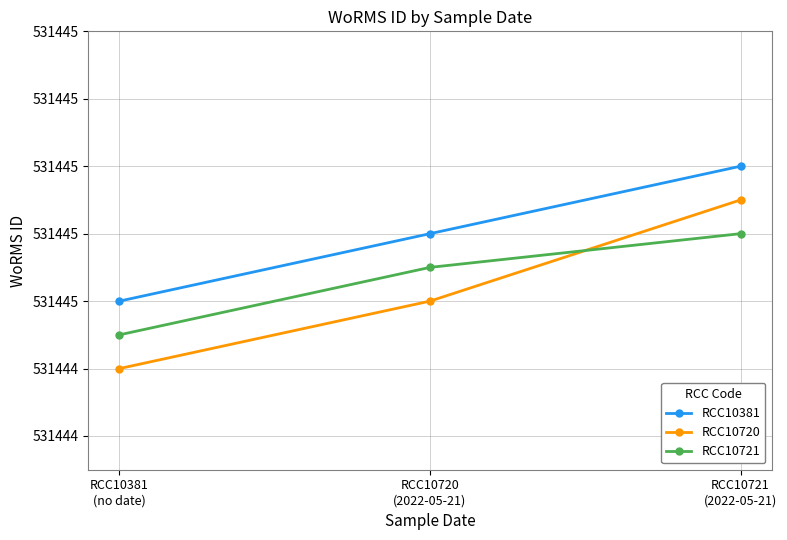

True or false: RCC10381 has a value of 350095.0 at RCC10720
(2022-05-21).

False